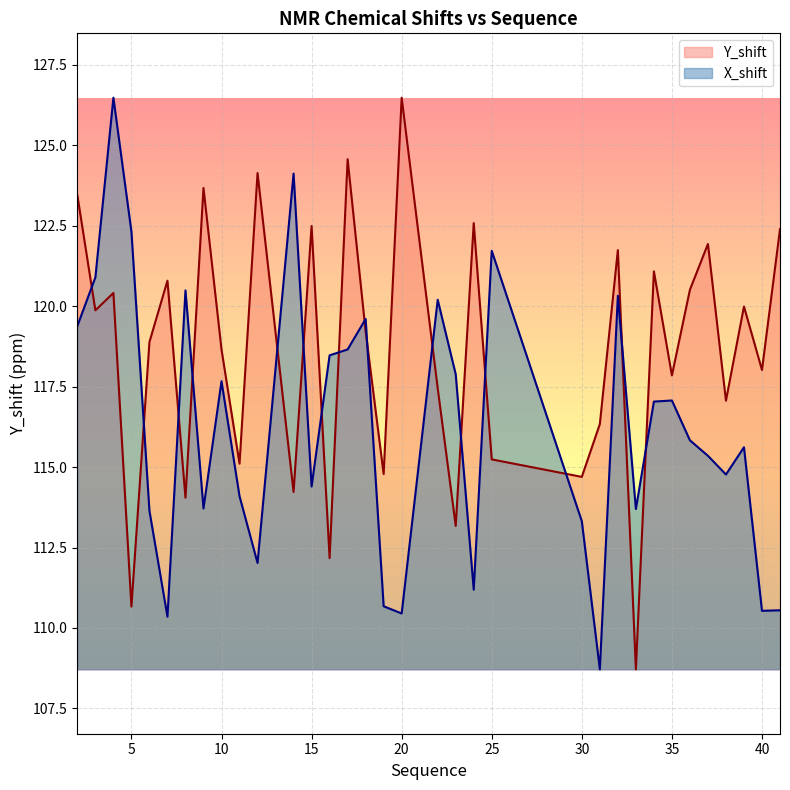

What is the value of the X_shift point at the 8th from the left?

113.7